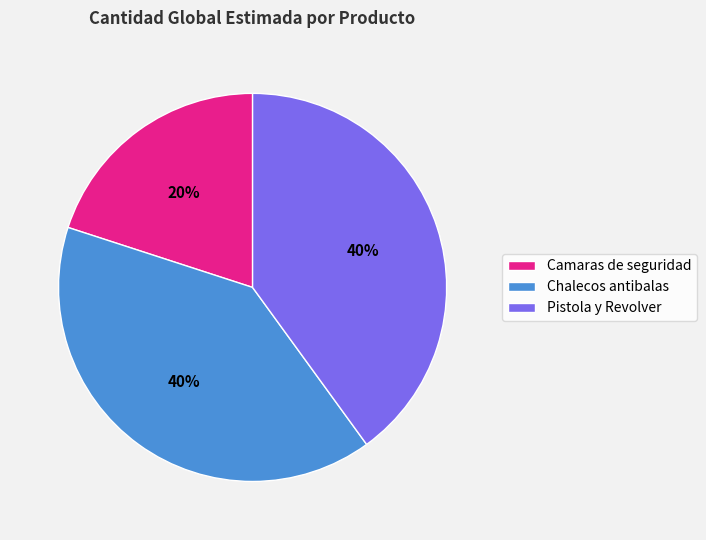

To the nearest percent, what is the difference between the largest and smallest slice percentages?

20%